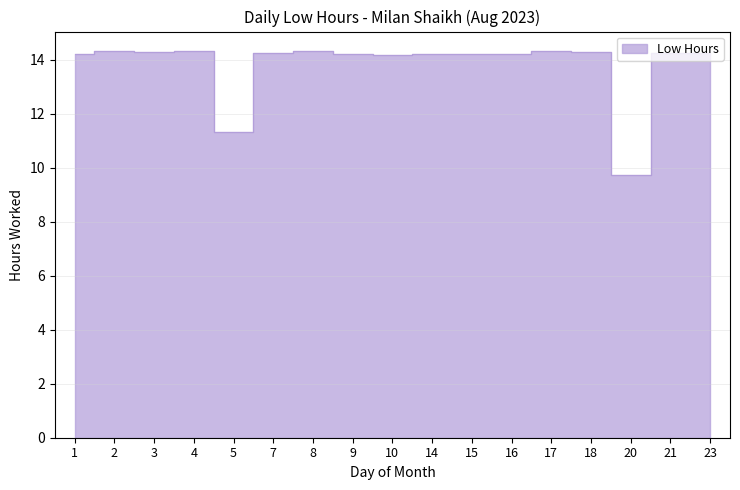

The chart shows a value of 3.9 at 20. True or false?

False